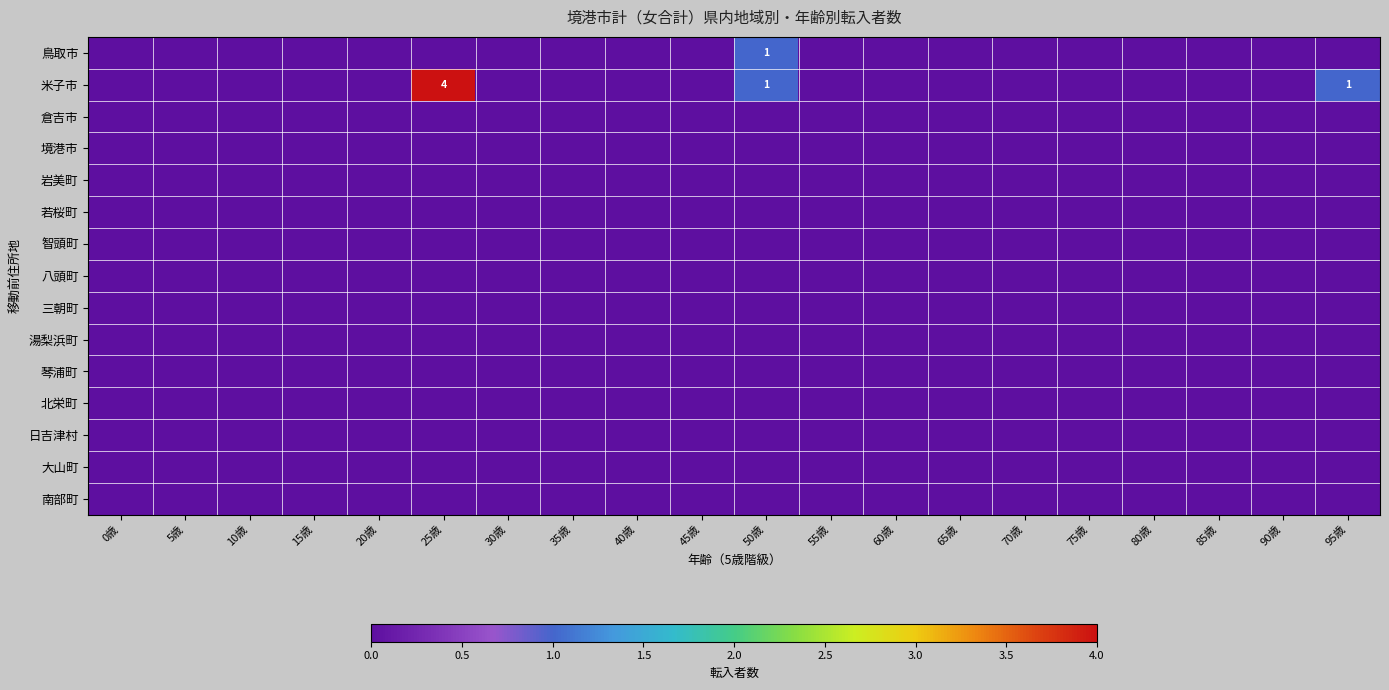

The value of 岩美町 at 30歳 is 0. True or false?

True